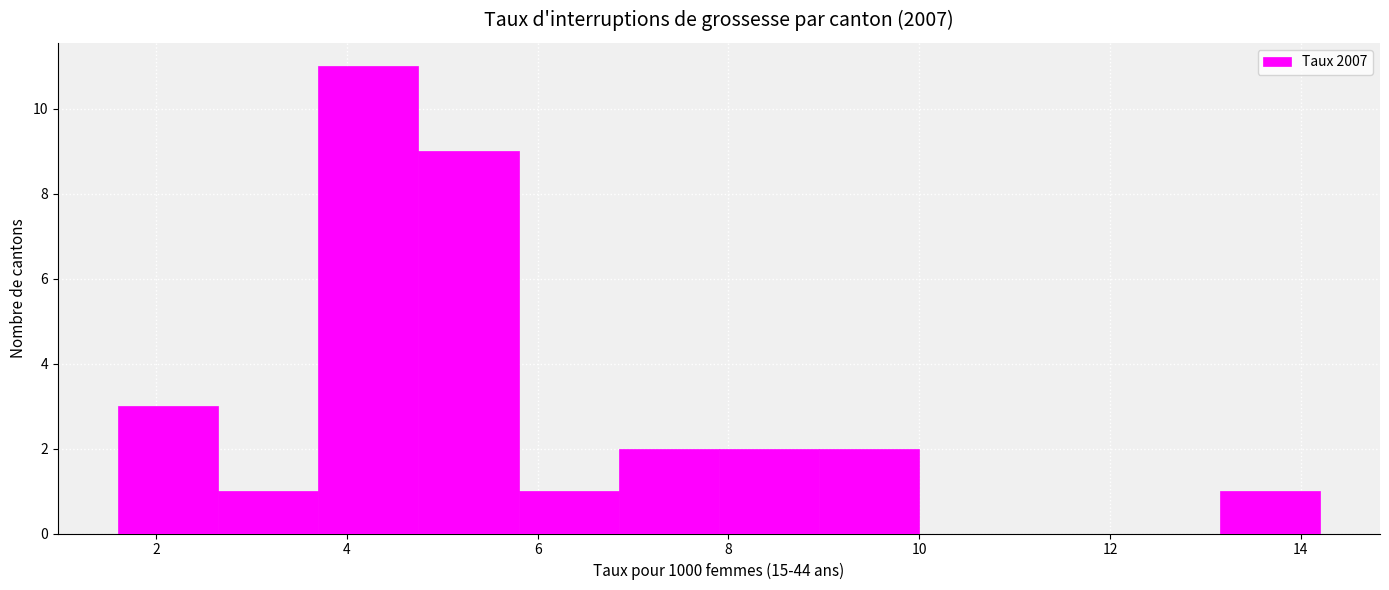

Reading left to right, transcribe this chart: for each bar, give the range it covers on the x-axis and its height. Neither the bar edges nor the heights are printed on the chart, so give them approximately, as read against the axes.

1.60 to 2.65: 3
2.65 to 3.70: 1
3.70 to 4.75: 11
4.75 to 5.80: 9
5.80 to 6.85: 1
6.85 to 7.90: 2
7.90 to 8.95: 2
8.95 to 10.00: 2
10.00 to 11.05: 0
11.05 to 12.10: 0
12.10 to 13.15: 0
13.15 to 14.20: 1